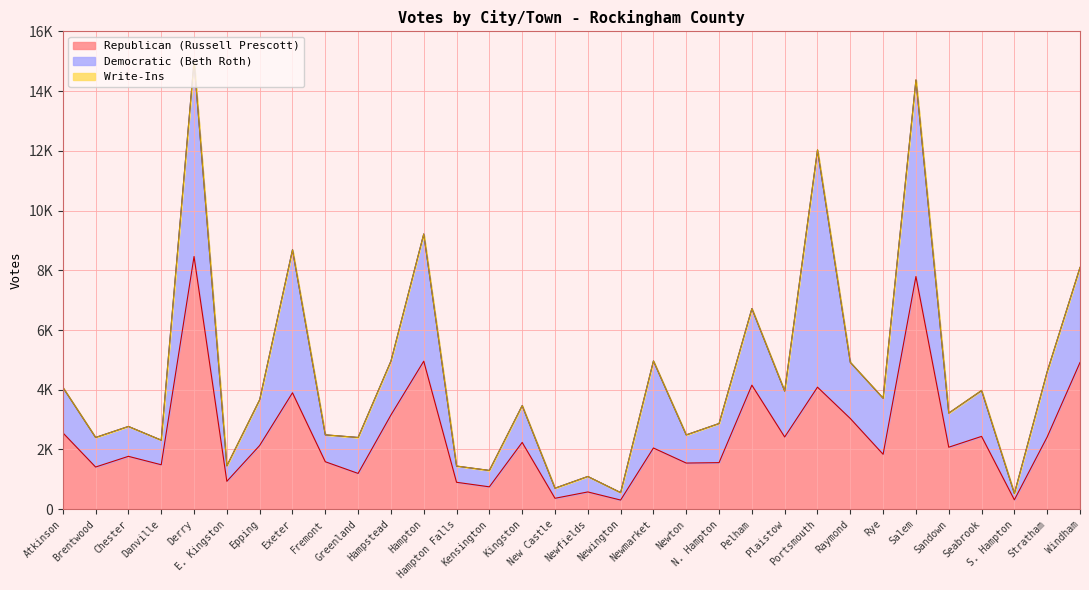

True or false: Democratic (Beth Roth) and Write-Ins intersect in this chart.

False